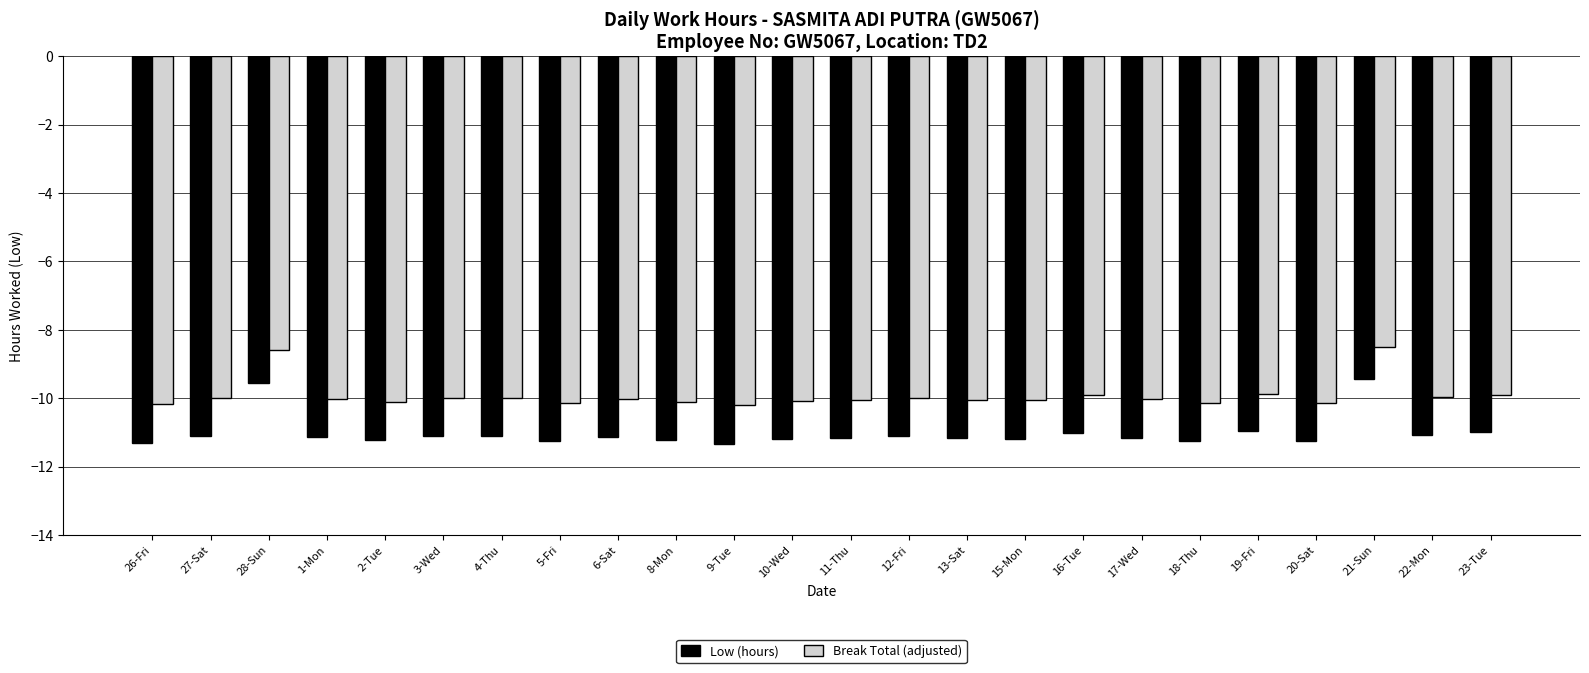

What is the difference between the maximum and minimum values in the Break Total (adjusted) series?

1.7